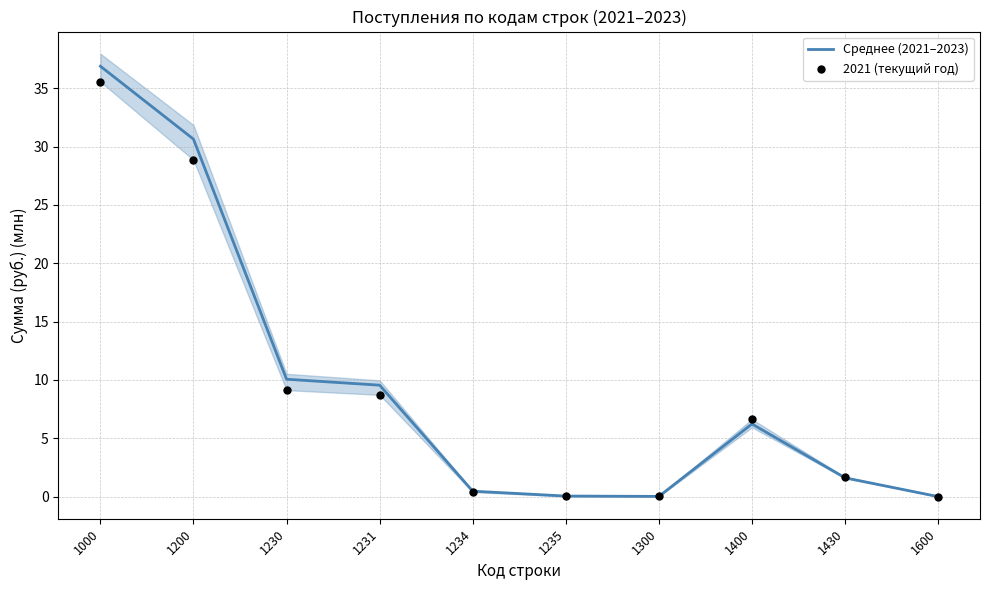

Which series has the largest total across all categories?

Среднее (2021–2023)